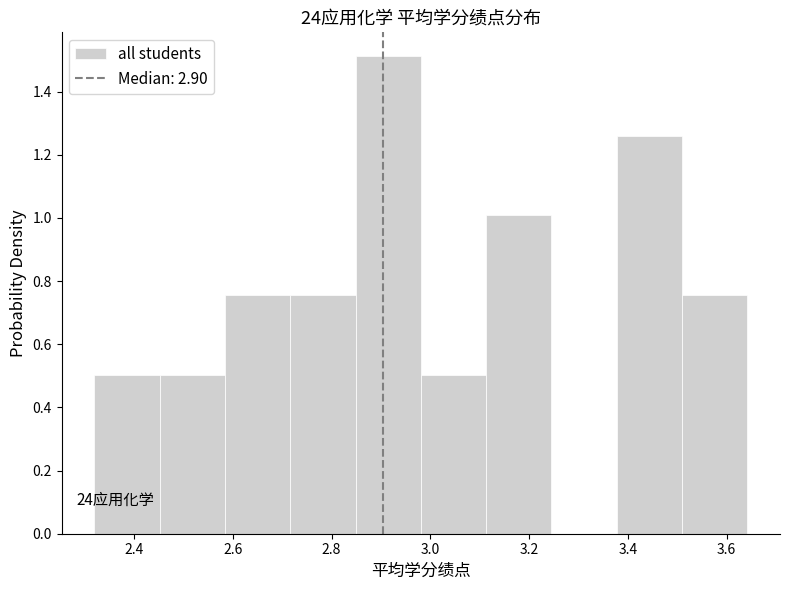

Over which range of the x-axis is the bar tallest?

2.84 to 2.98